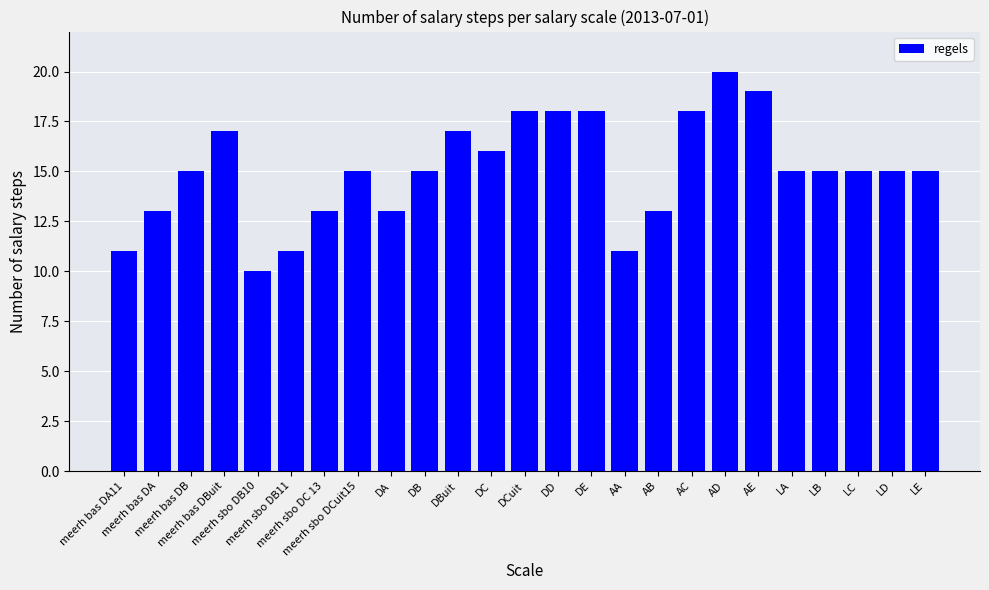

The value at LB is 15. True or false?

True